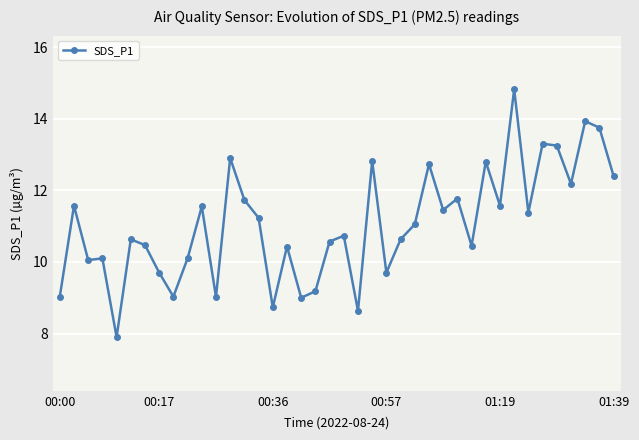

What is the average value?

11.1